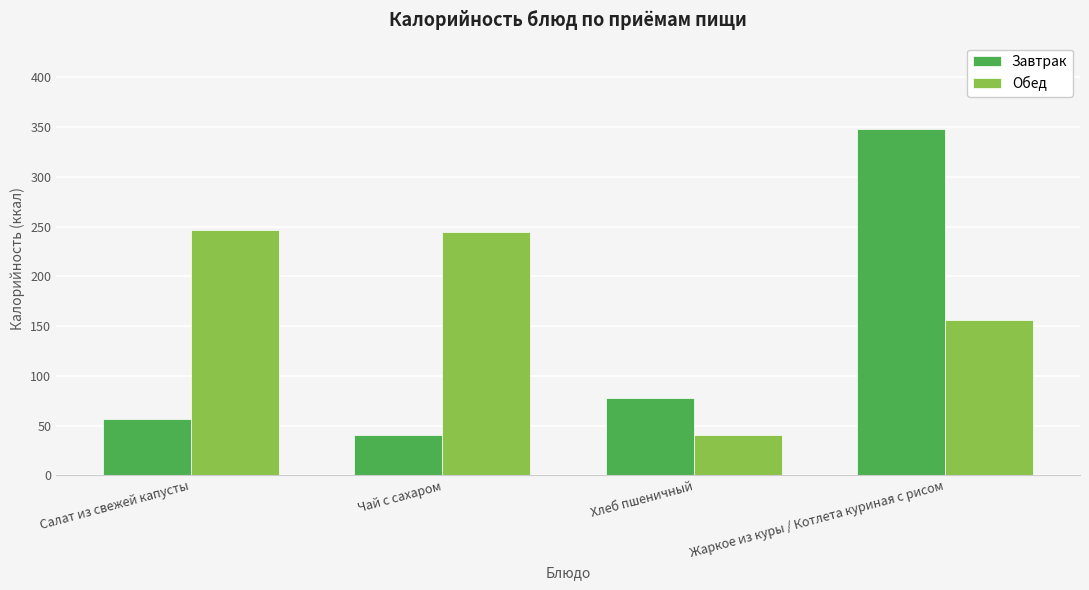

What value does the Обед series have at Салат из свежей капусты?

246.4